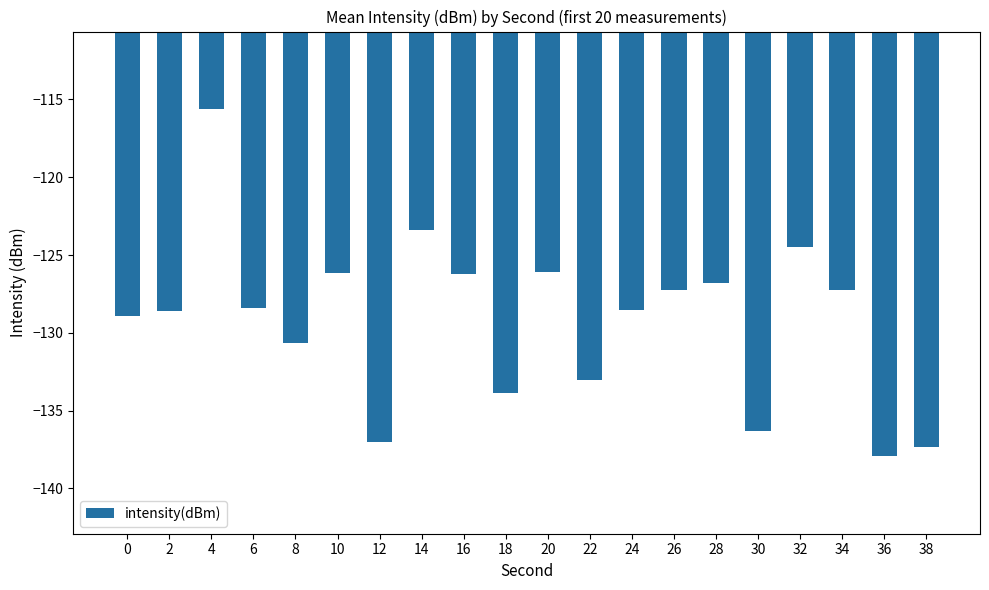

What is the value of the 9th bar from the left?

-126.2